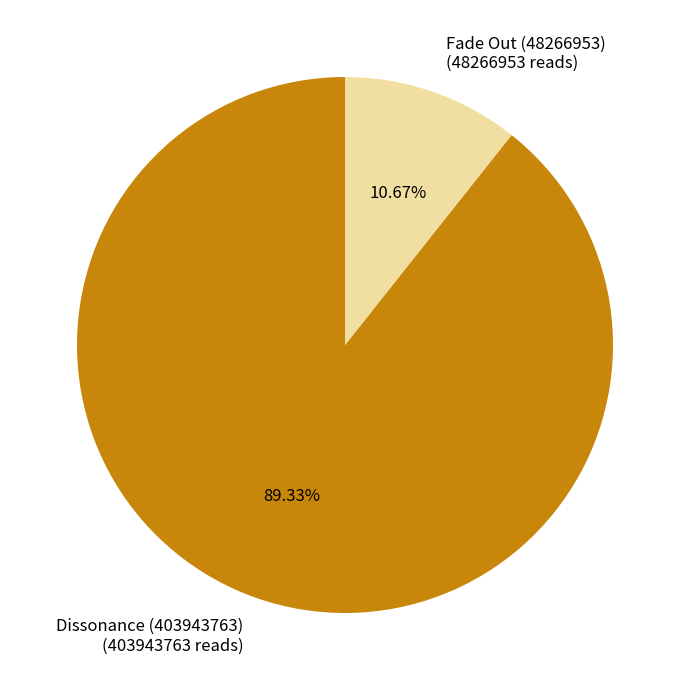

Combined, do Fade Out (48266953) and Dissonance (403943763) account for over 50%?

Yes